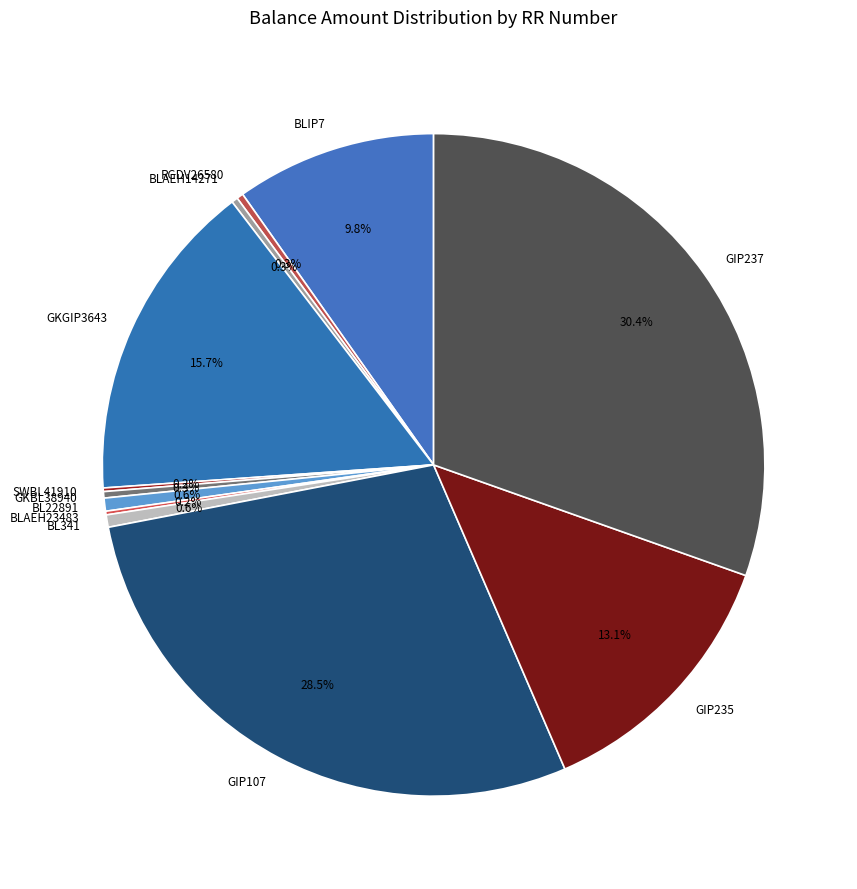

To the nearest percent, what is the difference between the largest and smallest slice percentages?

30%